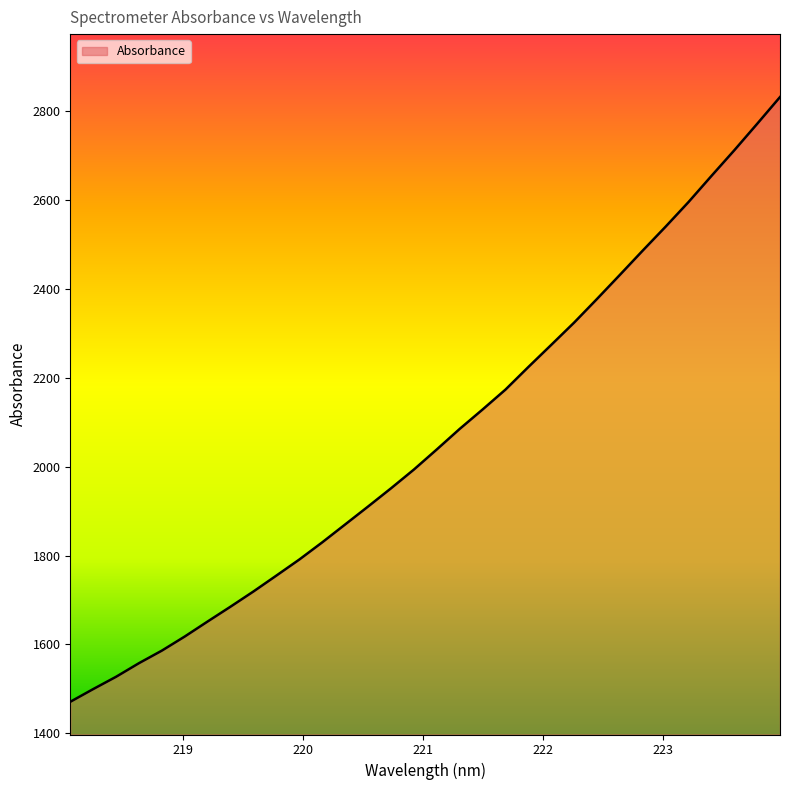

What is the difference between the maximum and minimum values?

1360.3